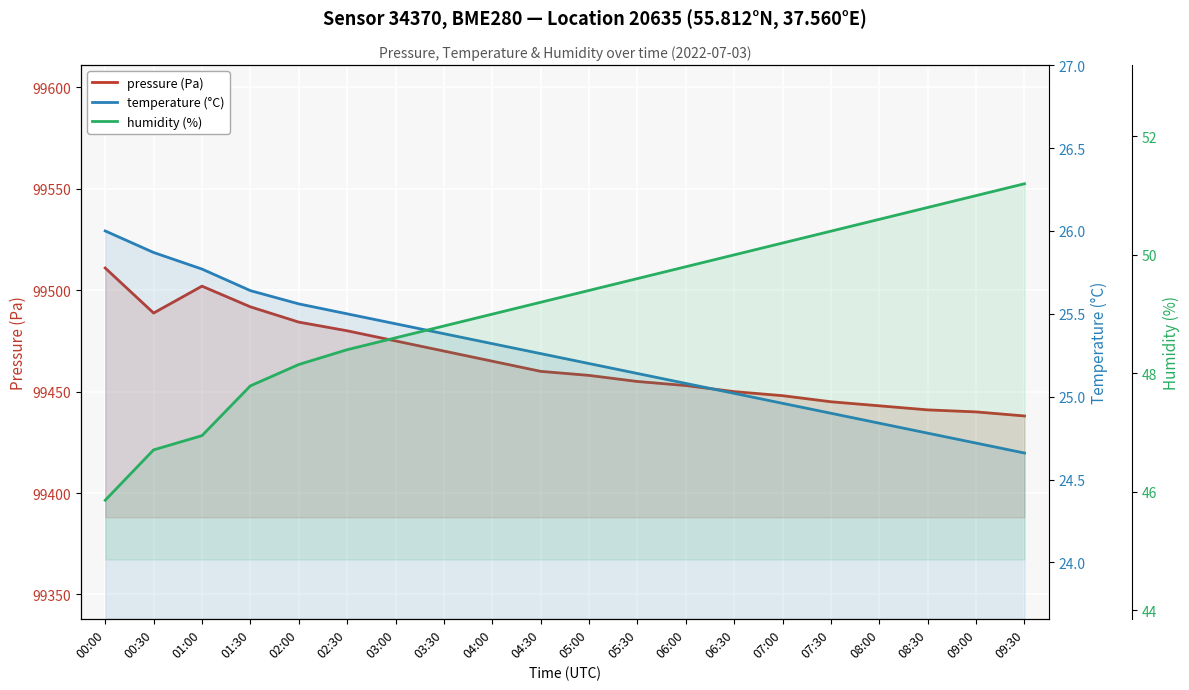

True or false: humidity (%) and pressure (Pa) intersect in this chart.

False